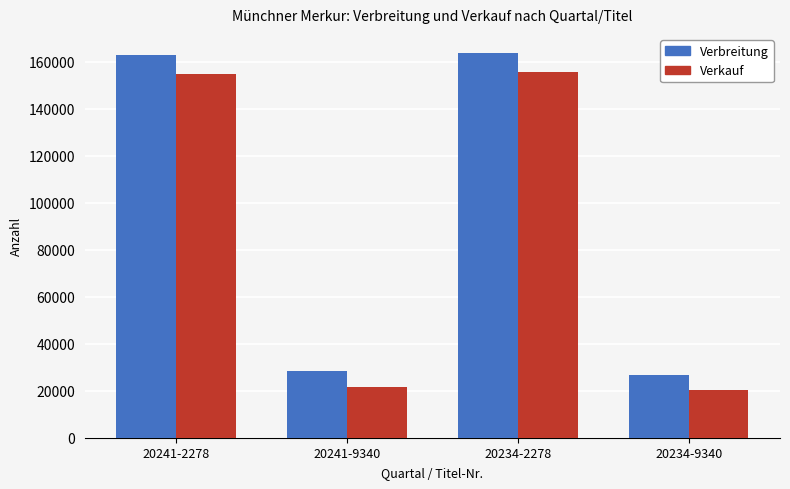

Where is Verkauf nearest to the value 87771?

20241-9340